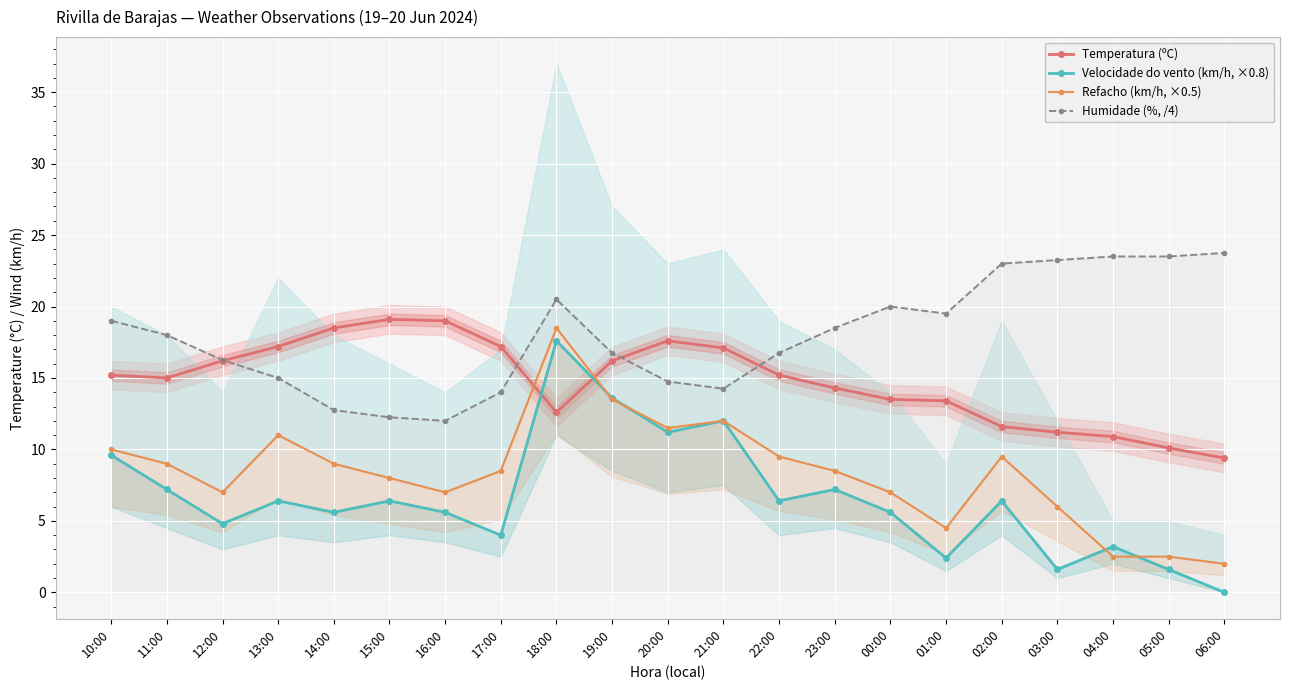

How many distinct data groups are displayed?

4